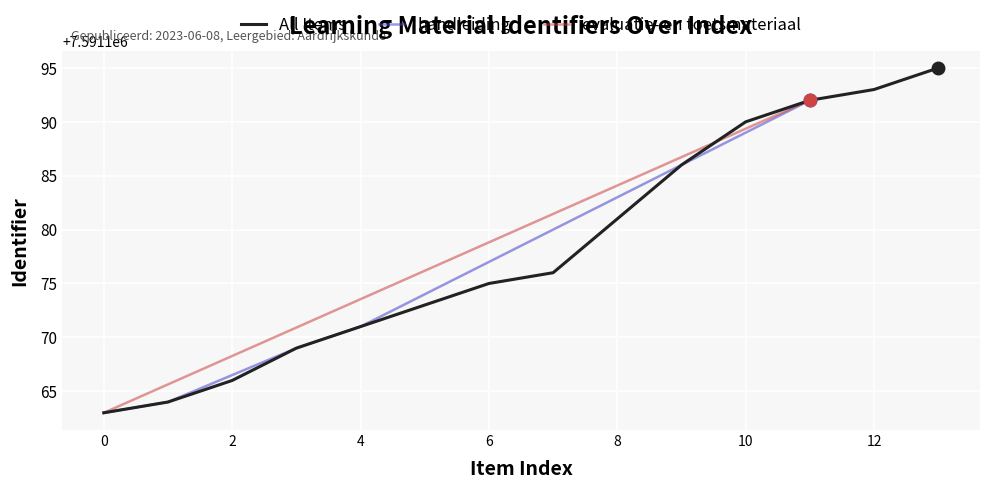

What is the difference between the maximum and second lowest values?

28